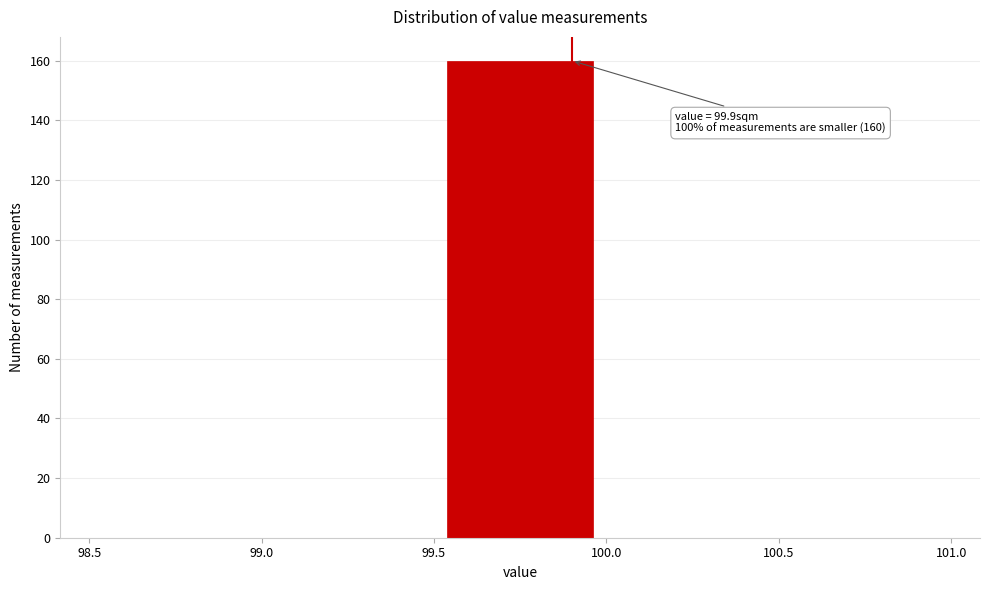

Over which range of the x-axis is the bar tallest?

99.5 to 100.0